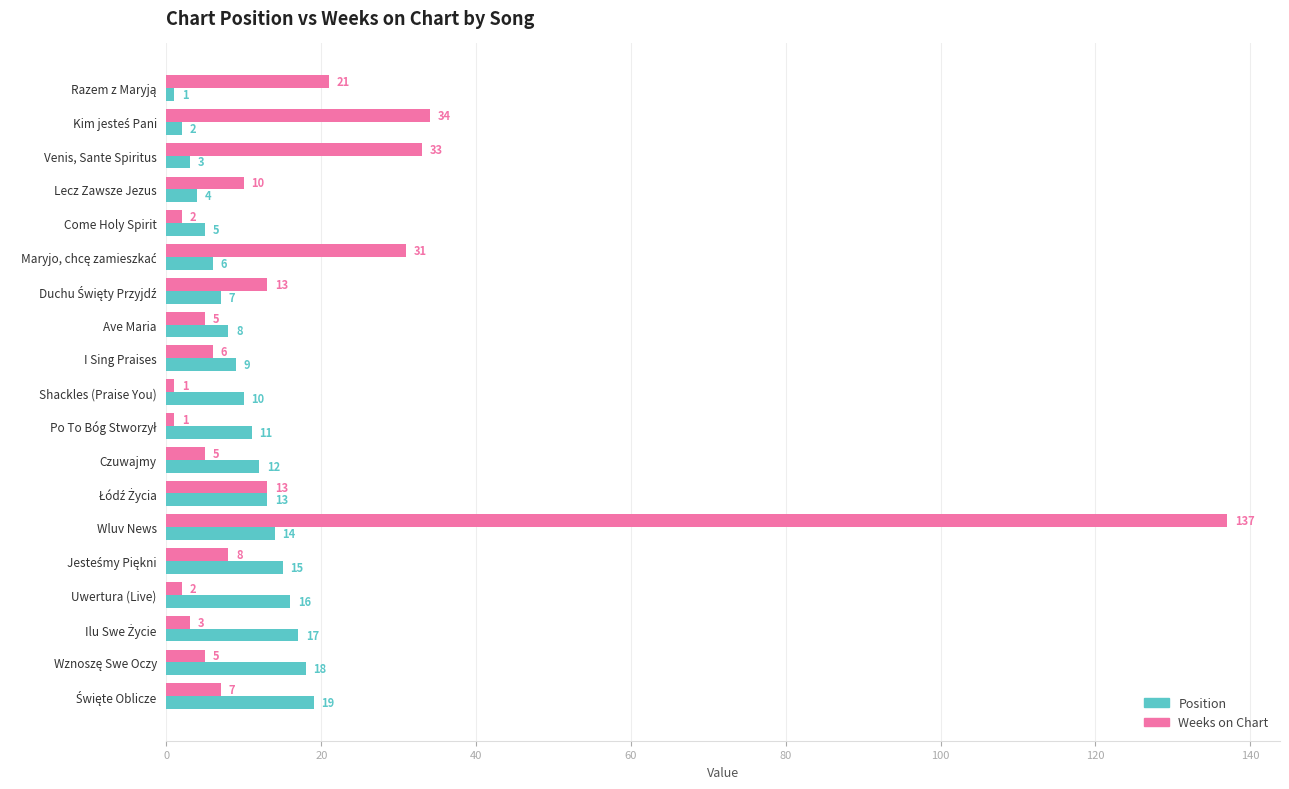

Which series has the widest spread of values?

Weeks on Chart